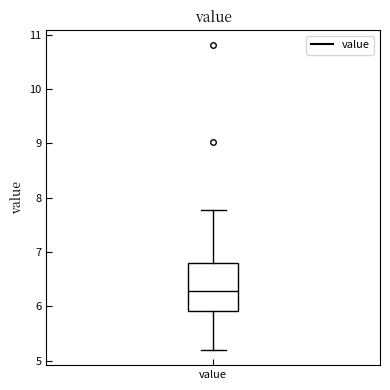

Transcribe this box plot: give where the median line is, the range the box spans, and where the two whiskers end, as read against the y-axis. The values are not printed on the chart, so give them approximately, as read against the axis.

median 6.3, box 5.9 to 6.8, whiskers 5.2 to 7.8